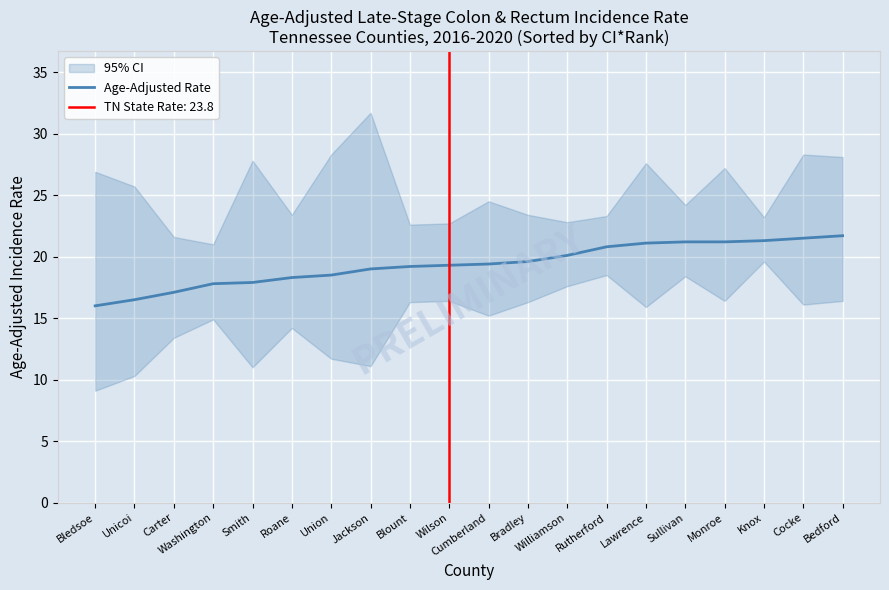

Where does the data first go above 19?

Blount